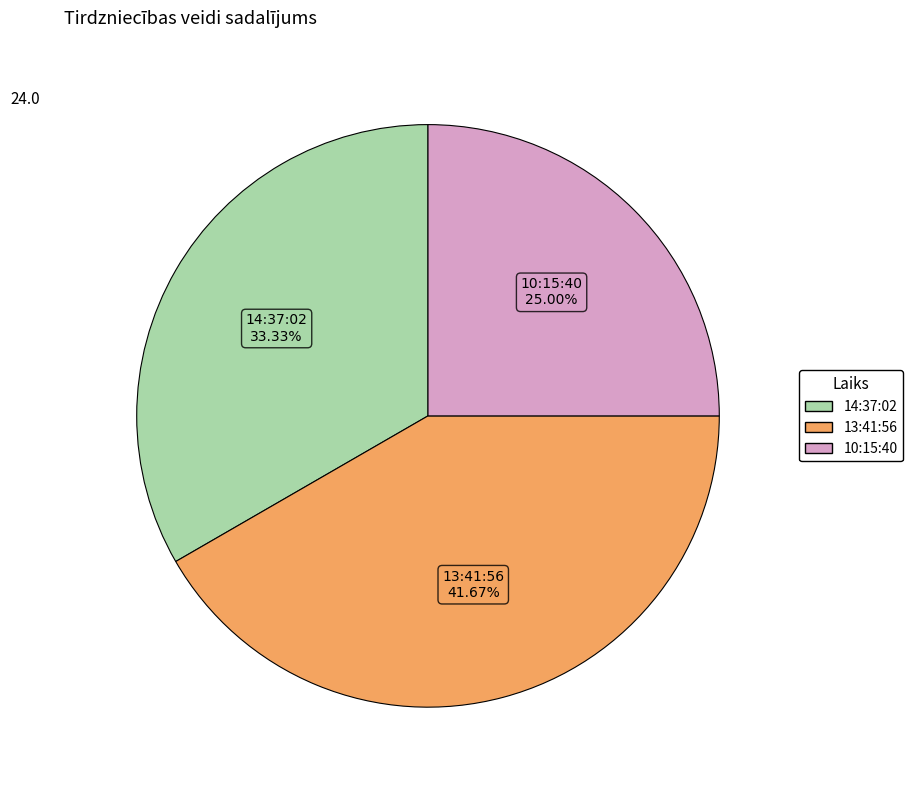

Between 10:15:40 and 13:41:56, which is larger?

13:41:56